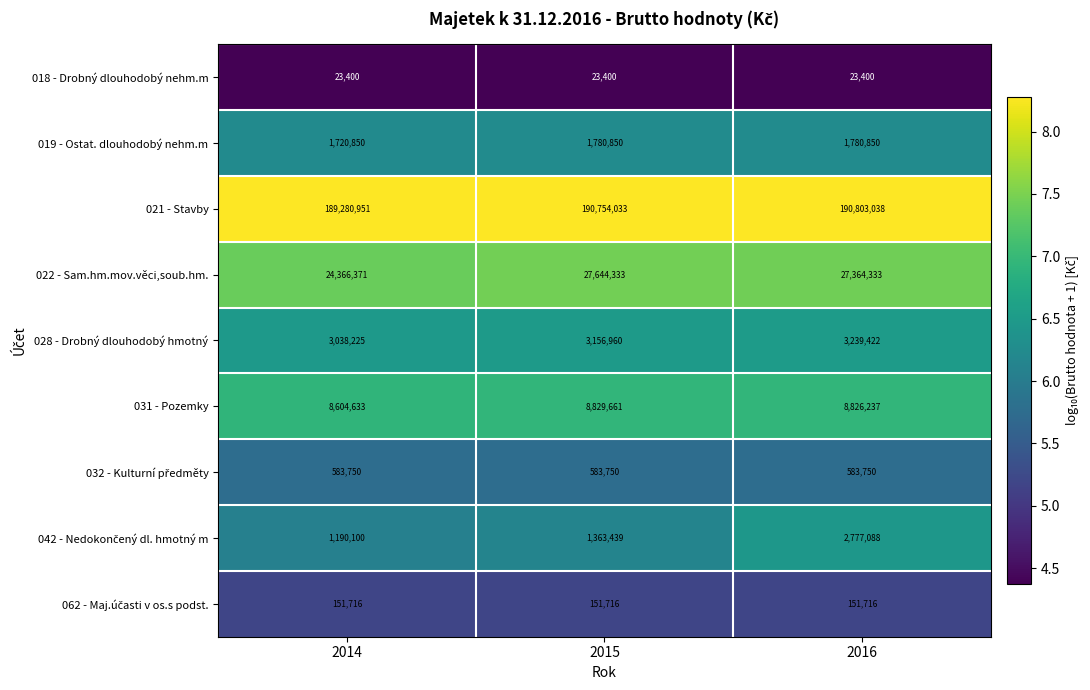

What is the total value across all series at 2014?

228959996